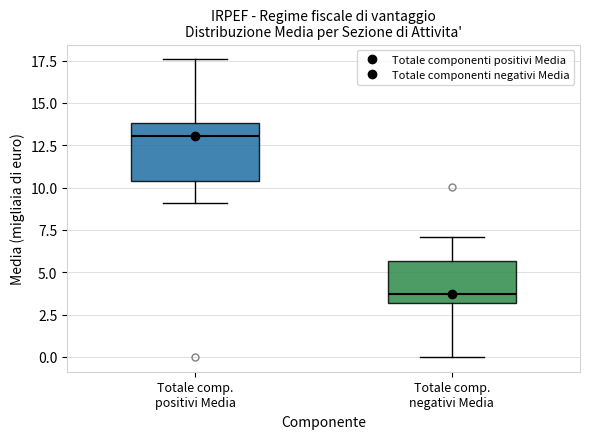

Reading left to right, transcribe this box plot: for each box, give where its median line is, the range the box spans, and where its two whiskers end, as read against the y-axis. The values are not printed on the chart, so give them approximately, as read against the axis.

Totale comp. positivi Media: median 13.0, box 10.5 to 14.0, whiskers 9.0 to 17.5
Totale comp. negativi Media: median 3.5, box 3.0 to 5.5, whiskers 0.0 to 7.0